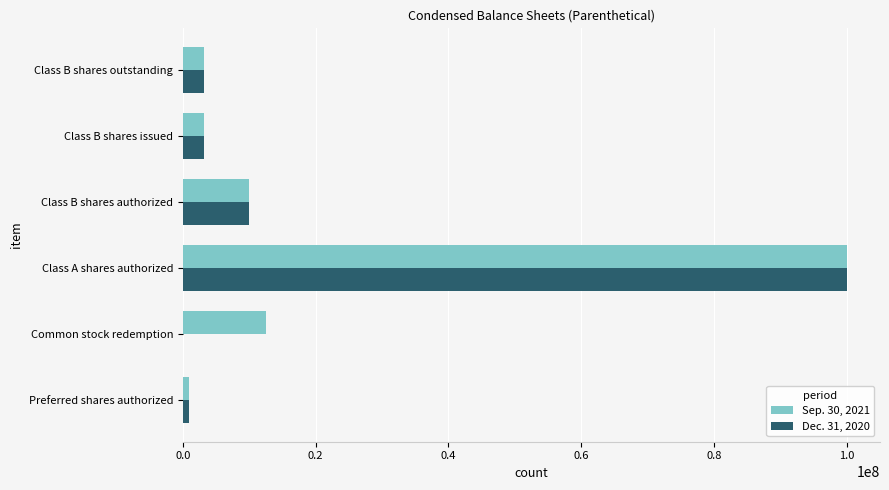

The value of Sep. 30, 2021 at Class A shares authorized is 100000000. True or false?

True